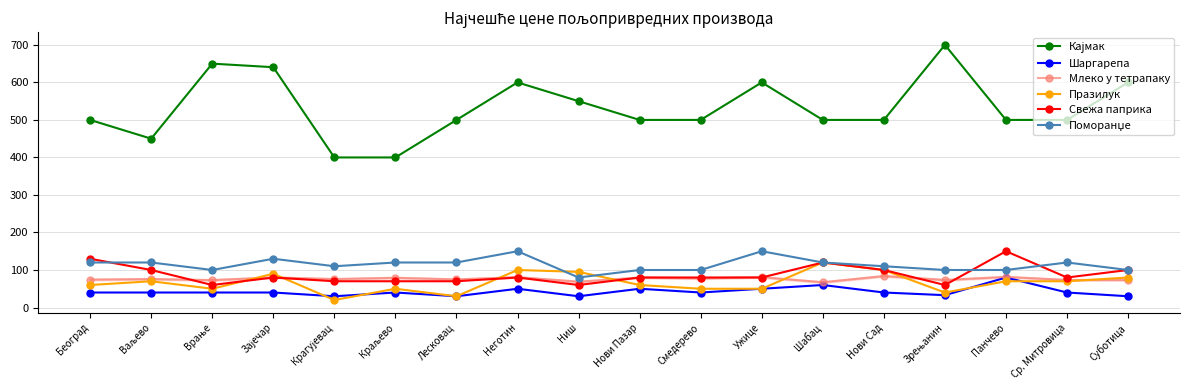

True or false: Шаргарепа and Свежа паприка cross at least once.

False